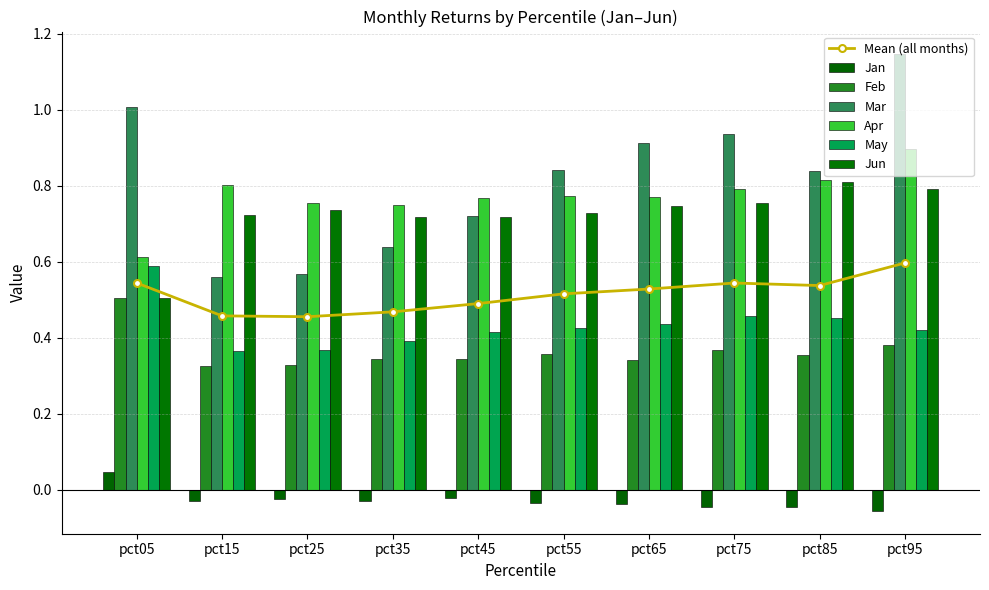

Reading left to right, what are all the values shown in this chart?

Jan: pct05=0.0	pct15=-0.0	pct25=-0.0	pct35=-0.0	pct45=-0.0	pct55=-0.0	pct65=-0.0	pct75=-0.0	pct85=-0.0	pct95=-0.1
Feb: pct05=0.5	pct15=0.3	pct25=0.3	pct35=0.3	pct45=0.3	pct55=0.4	pct65=0.3	pct75=0.4	pct85=0.4	pct95=0.4
Mar: pct05=1.0	pct15=0.6	pct25=0.6	pct35=0.6	pct45=0.7	pct55=0.8	pct65=0.9	pct75=0.9	pct85=0.8	pct95=1.1
Apr: pct05=0.6	pct15=0.8	pct25=0.8	pct35=0.7	pct45=0.8	pct55=0.8	pct65=0.8	pct75=0.8	pct85=0.8	pct95=0.9
May: pct05=0.6	pct15=0.4	pct25=0.4	pct35=0.4	pct45=0.4	pct55=0.4	pct65=0.4	pct75=0.5	pct85=0.5	pct95=0.4
Jun: pct05=0.5	pct15=0.7	pct25=0.7	pct35=0.7	pct45=0.7	pct55=0.7	pct65=0.7	pct75=0.8	pct85=0.8	pct95=0.8